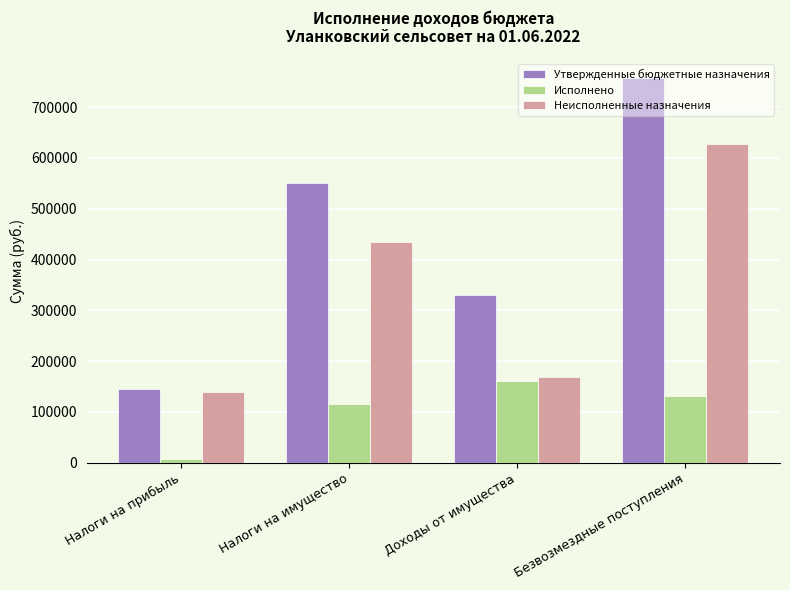

What is the sum of the Утвержденные бюджетные назначения values at Доходы от имущества and Налоги на прибыль?

474988.0